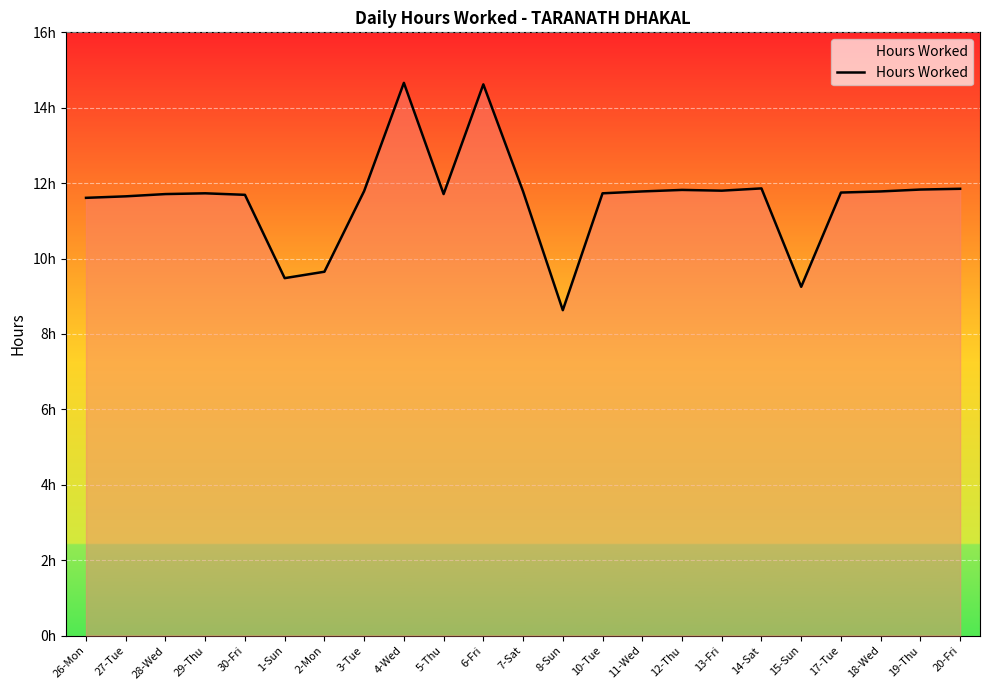

Where is the data nearest to the value 11?

26-Mon